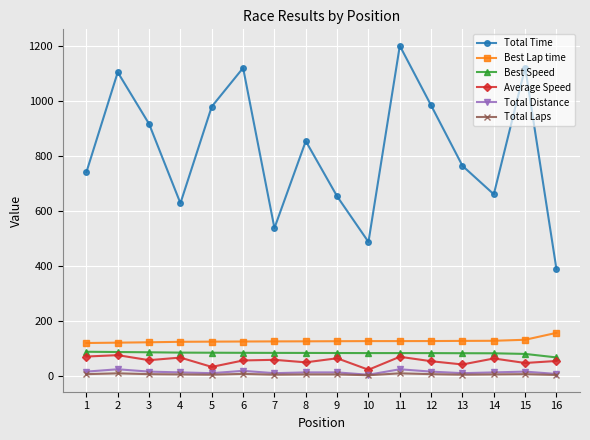

The value of Average Speed at 12 is 52.1. True or false?

True